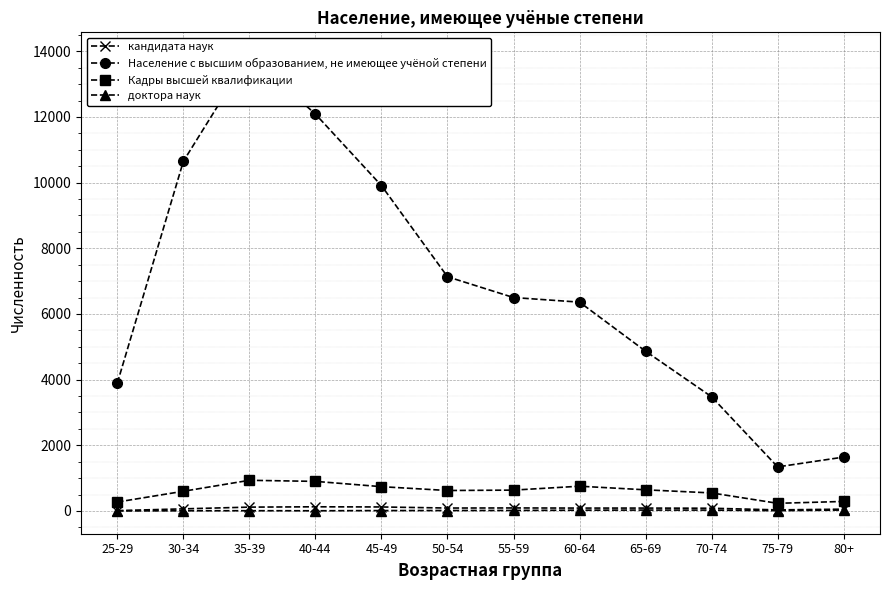

What is the difference between the Население с высшим образованием, не имеющее учёной степени values at 55-59 and 80+?

4859